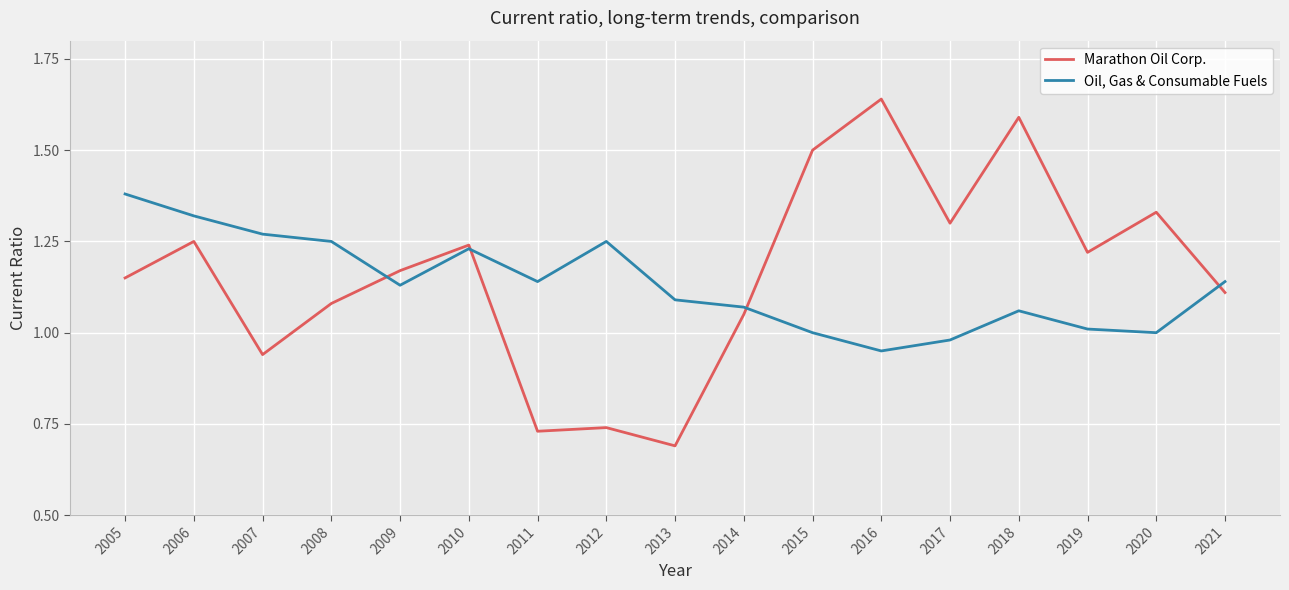

The Oil, Gas & Consumable Fuels series shows 0.3 at 2008. True or false?

False